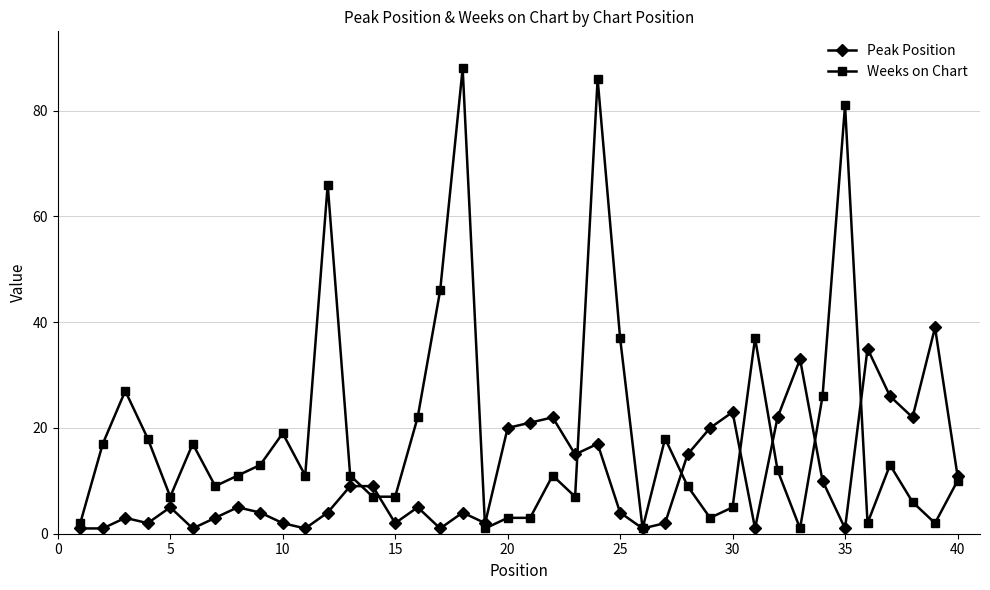

What is the average value of the Peak Position series?

11